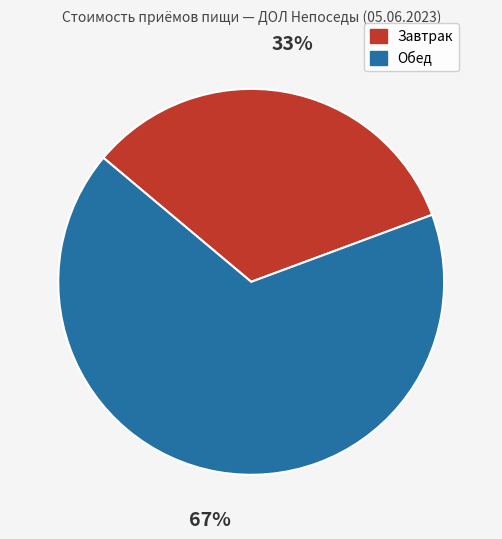

What is the majority slice?

Обед